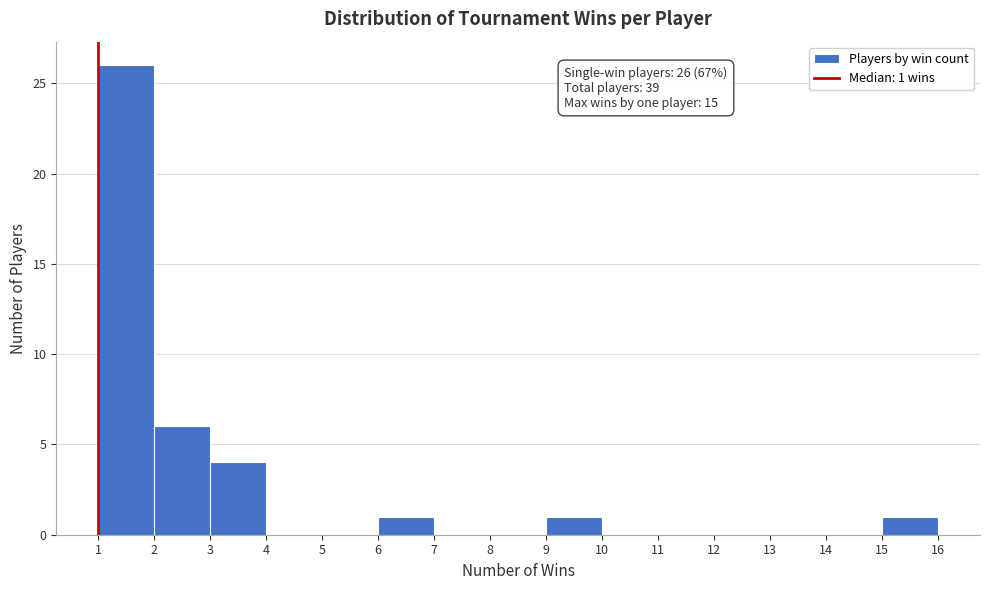

Over which range of the x-axis is the bar tallest?

1 to 2